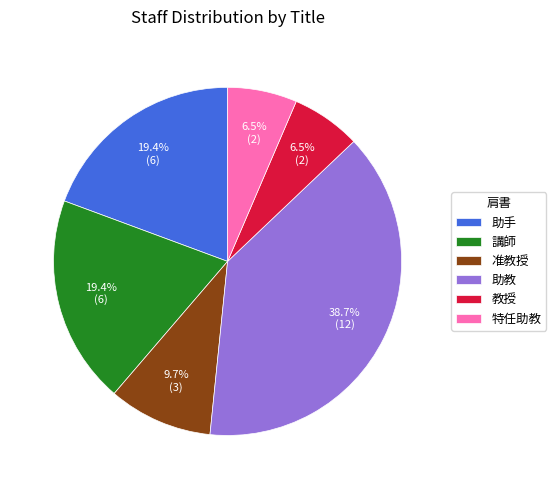

What is the ratio of the value at 講師 to the value at 助教?

0.5